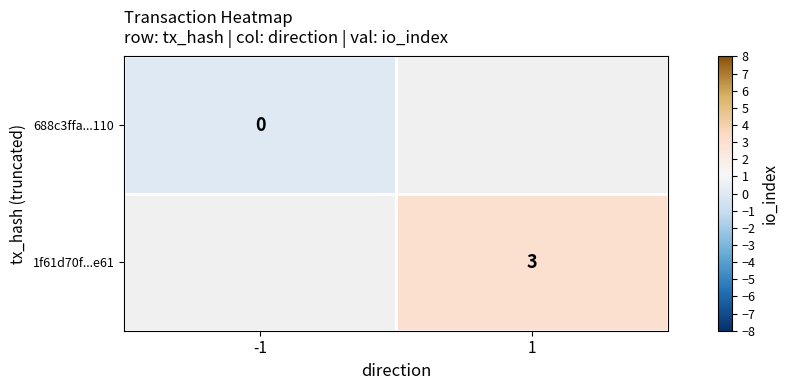

The value of 1f61d70f...e61 at 1 is 3. True or false?

True